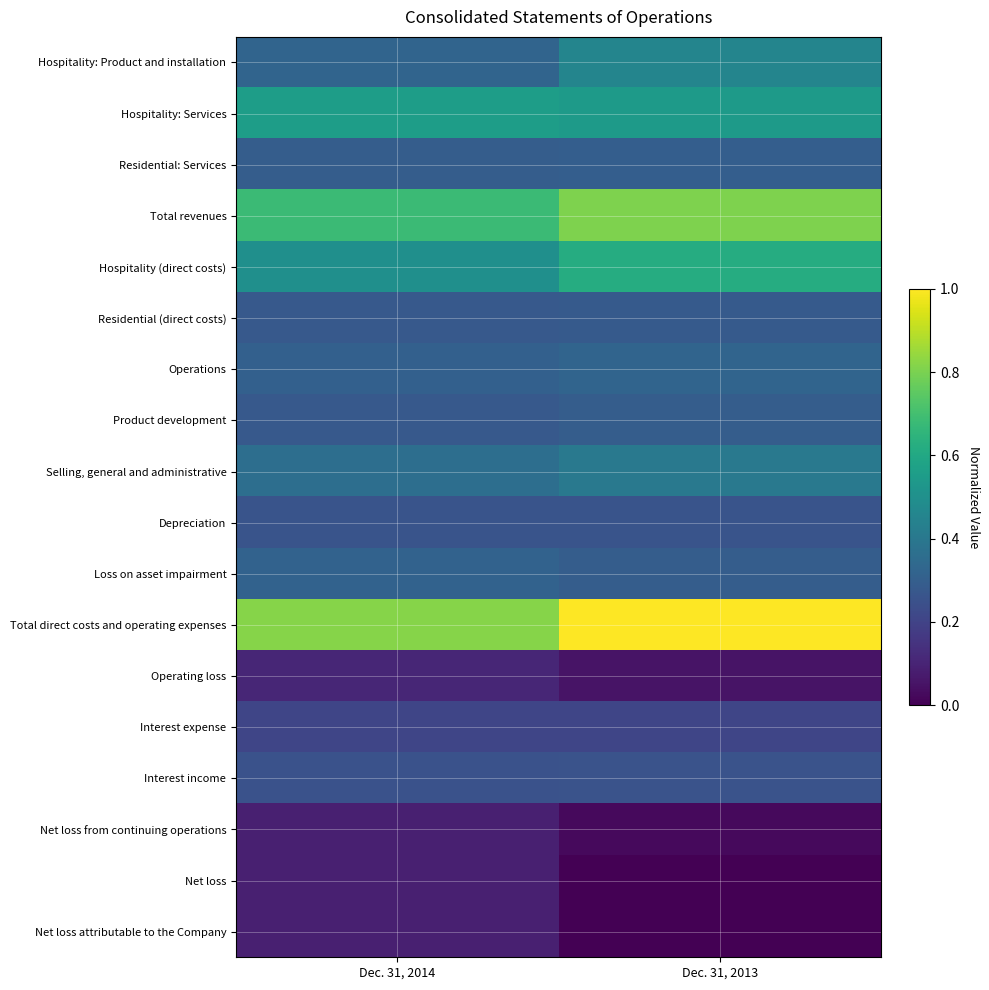

What is the total value across all series at Dec. 31, 2014?

5.8